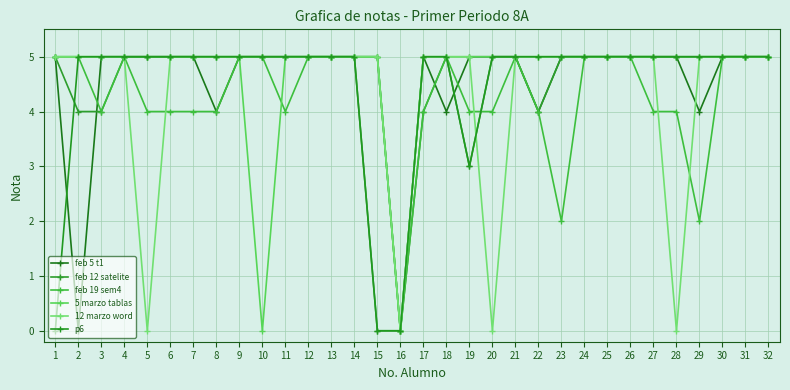

Which series has the largest total across all categories?

5 marzo tablas